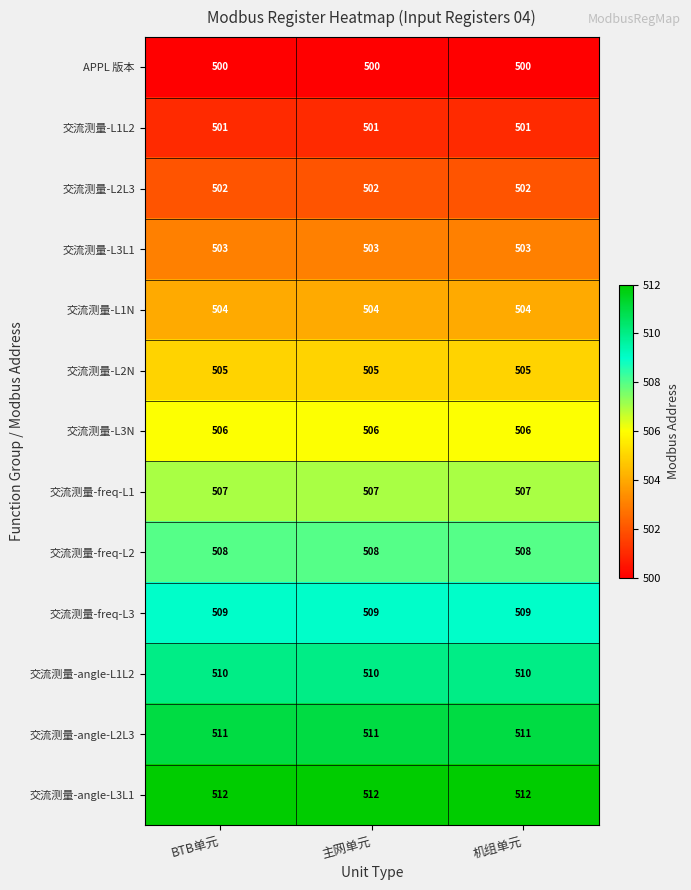

What is the highest value of the 交流测量-freq-L1 series?

507